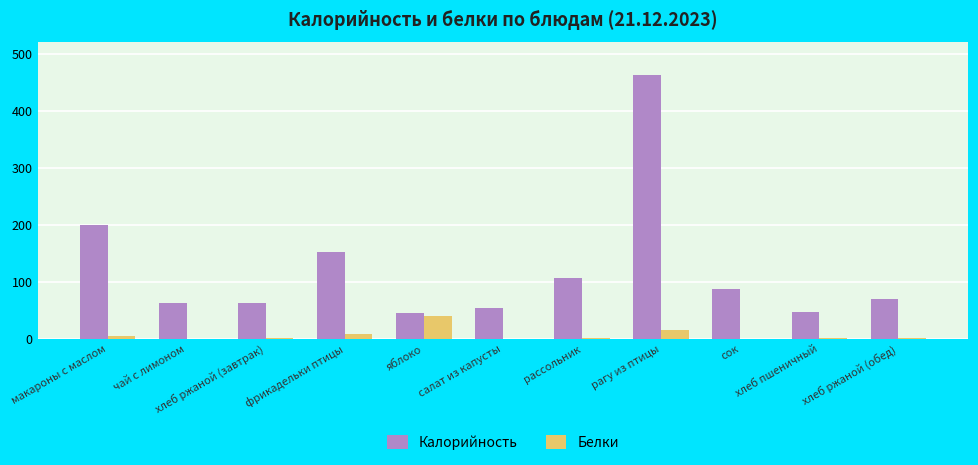

At which category is the sum across all series the highest?

рагу из птицы